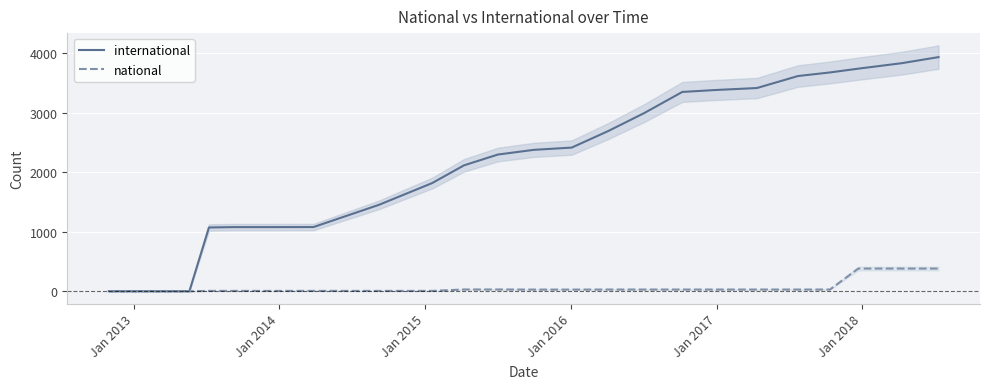

True or false: national and international cross at least once.

False